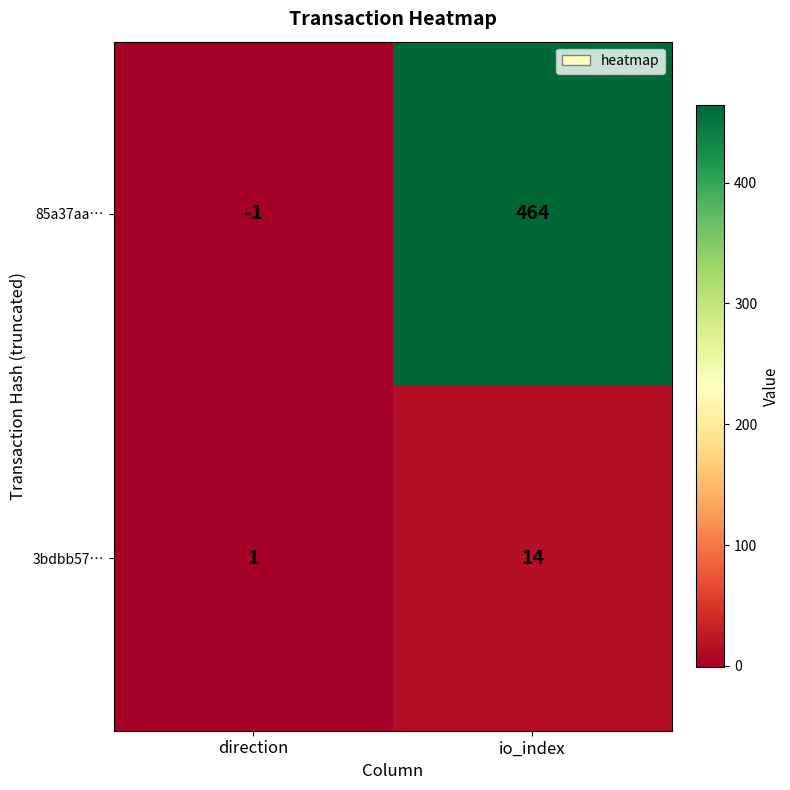

Which series changed the most between direction and io_index?

85a37aa…